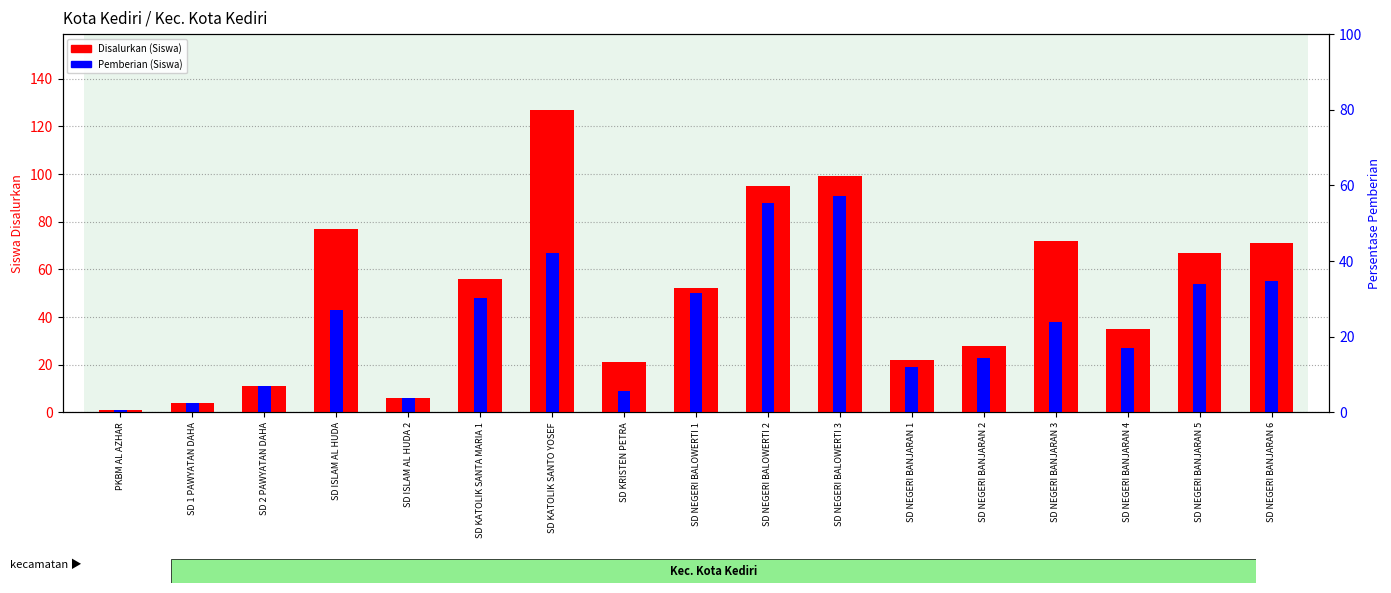

True or false: Pemberian (Siswa) has a value of 1 at PKBM AL AZHAR.

True